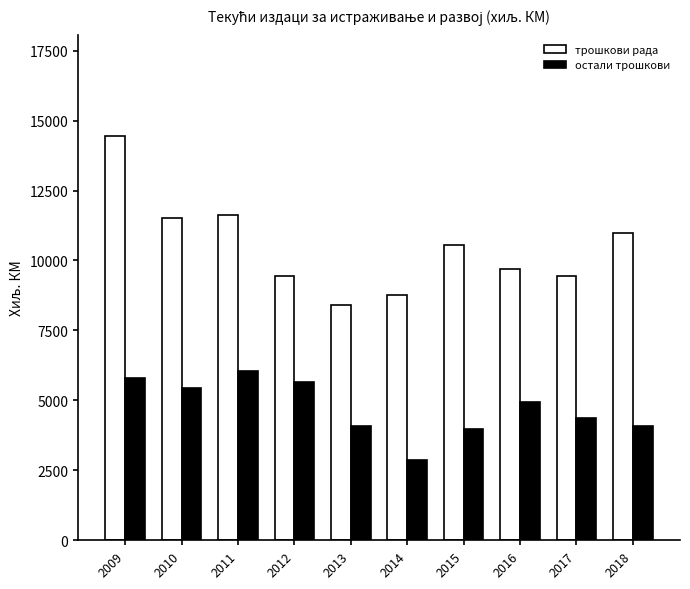

At which category does the chart reach its minimum across all series?

2014